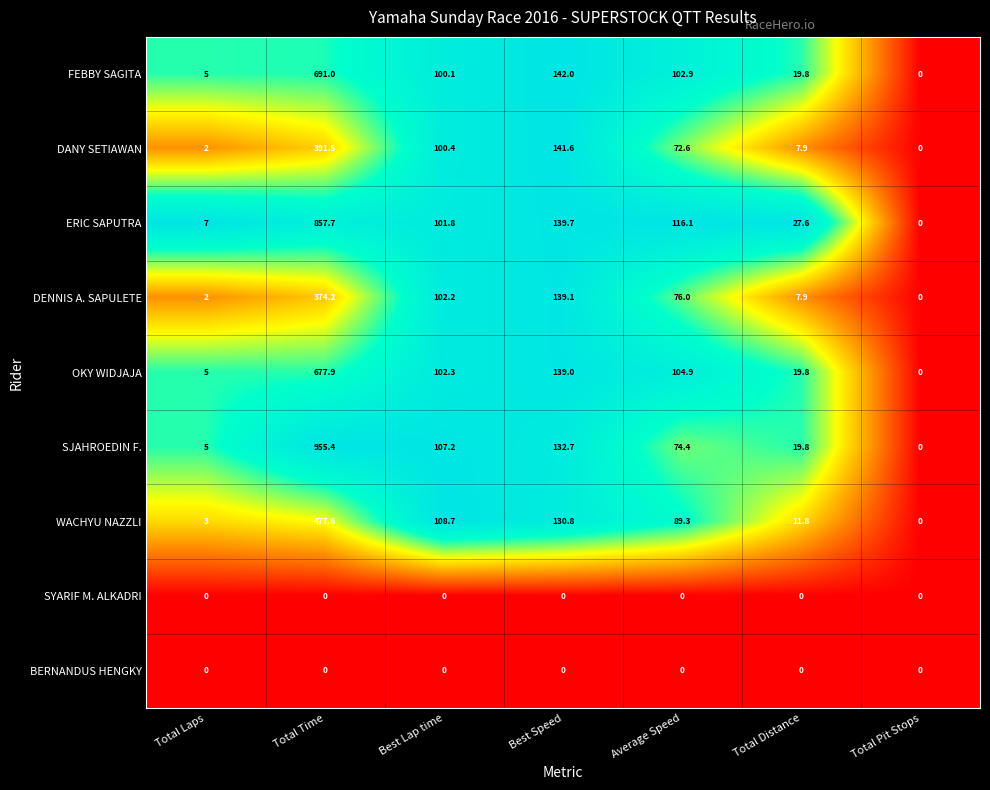

Between Total Time and Average Speed, which series saw the biggest shift?

SJAHROEDIN F.